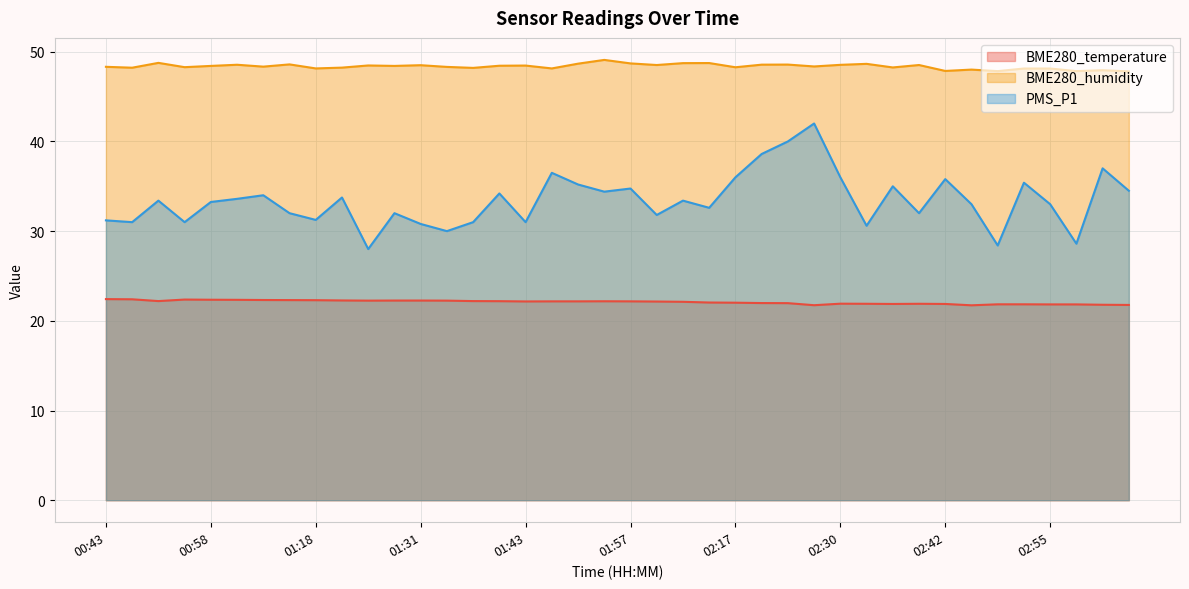

Between 01:40 and 01:37, which is larger?

01:37